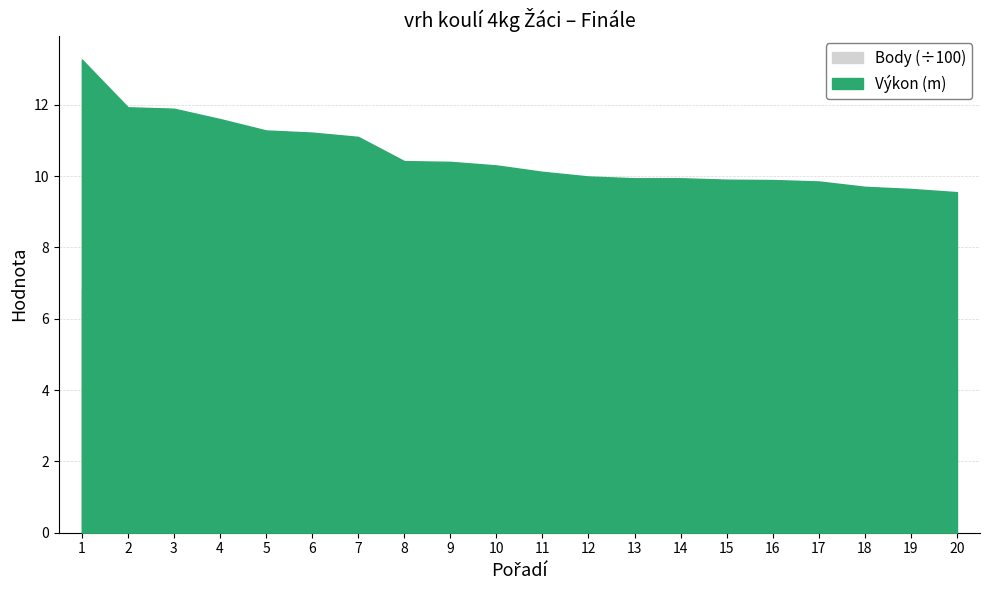

What is the sum of the Body values at 14 and 9?

992.0